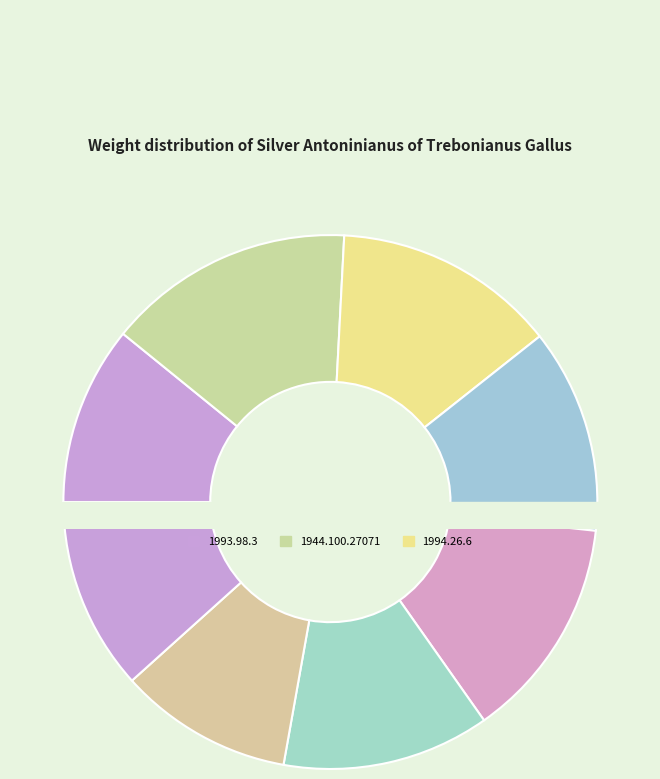

What percentage is NOT represented by 1988.85.1?

85.0%